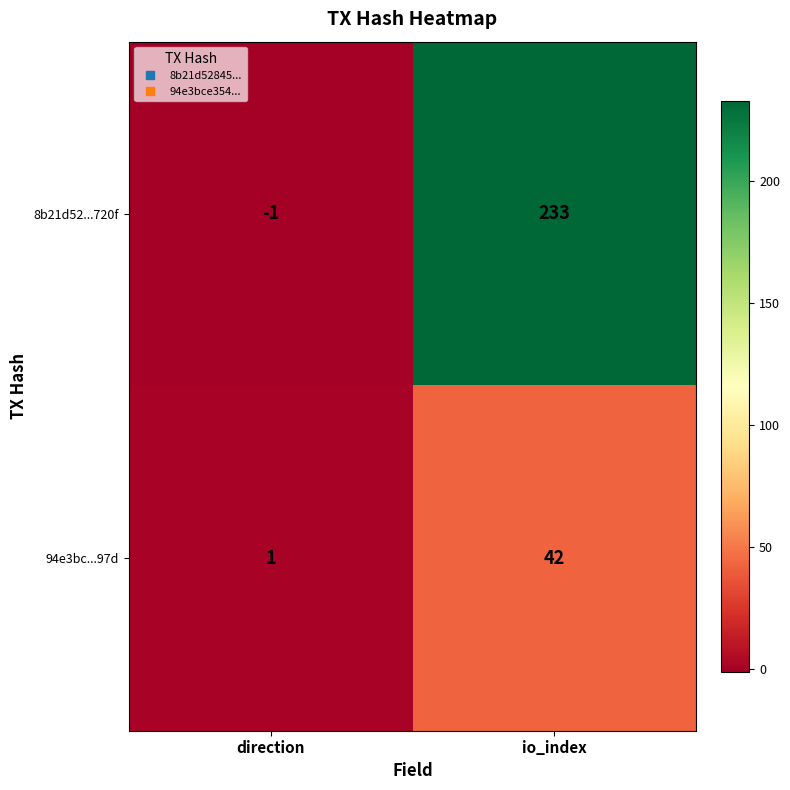

Reading left to right, extract all data points from this chart.

8b21d52...720f: -1	233
94e3bc...97d: 1	42